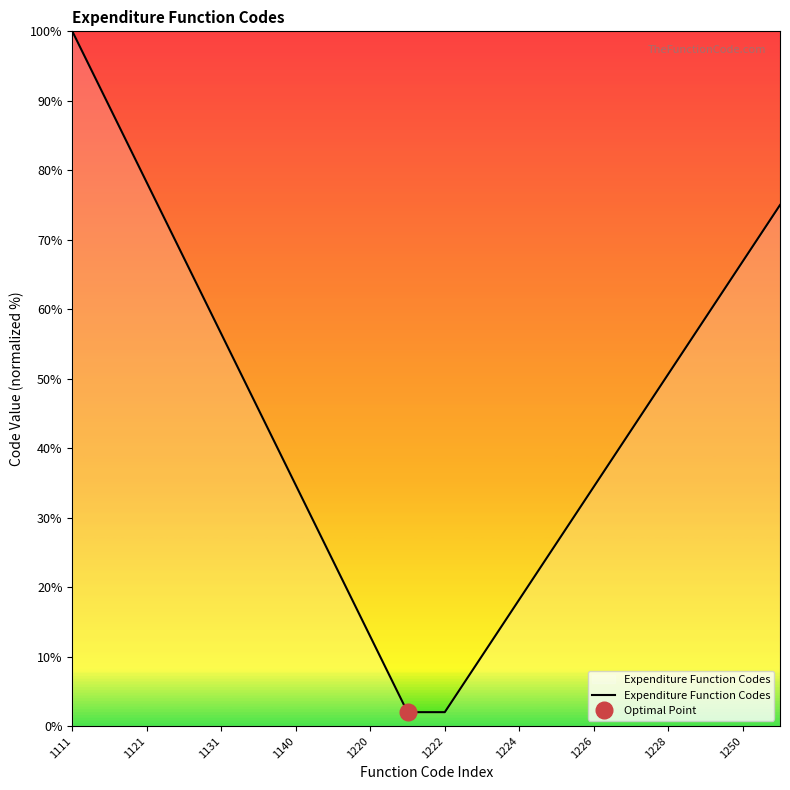

What is the sum of all values?

895.0